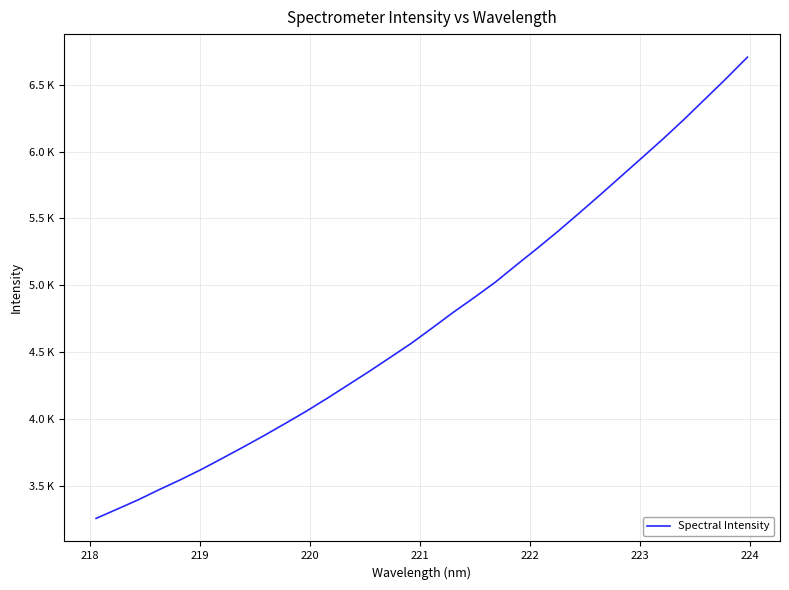

True or false: there are more than 1 points higher than both neighbors.

False